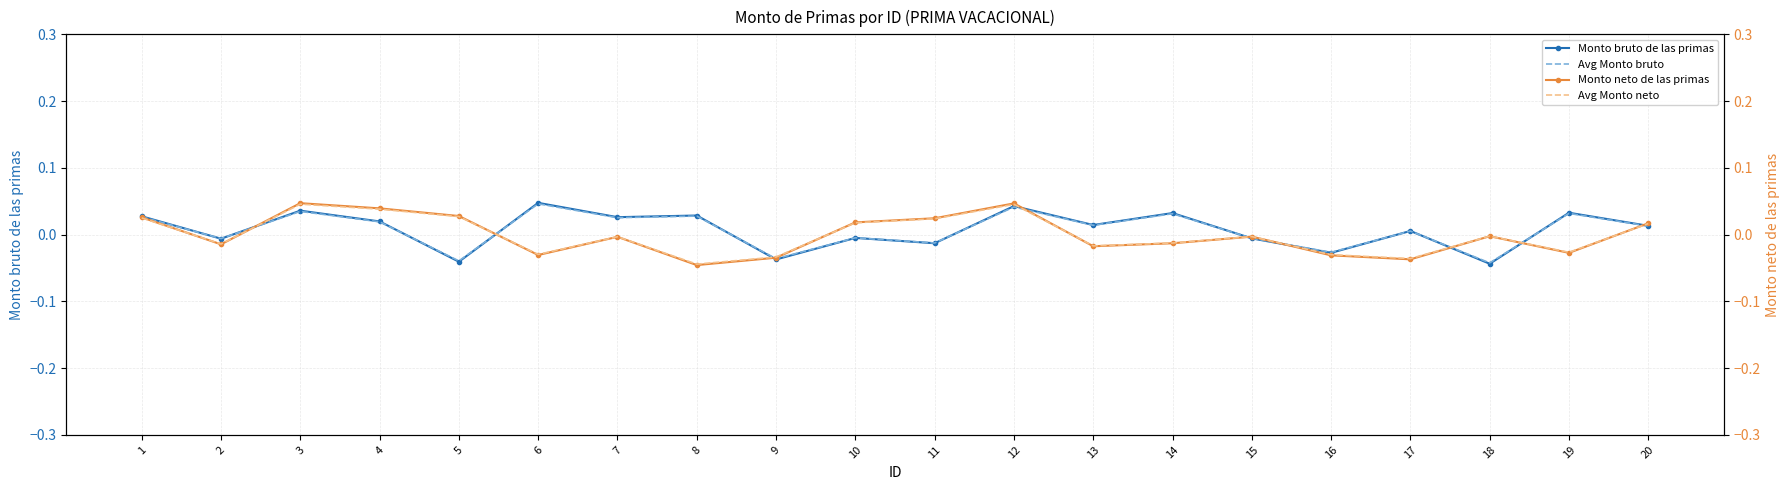

Which series ends up on top after the final intersection of Avg Monto bruto and Monto bruto de las primas?

Monto bruto de las primas